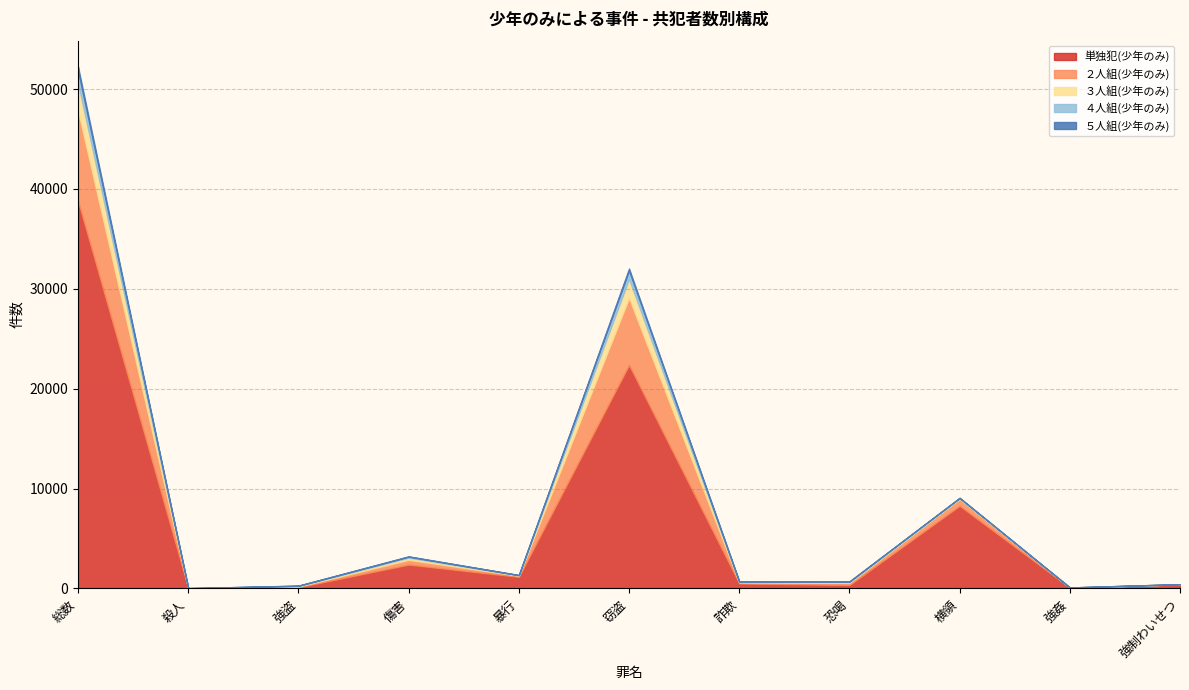

Reading left to right, list all the values displayed in this chart.

単独犯(少年のみ): 38789	33	127	2393	1169	22379	509	348	8280	89	403
２人組(少年のみ): 9029	2	68	479	109	6711	103	219	683	8	21
３人組(少年のみ): 2785	0	55	215	41	1912	55	87	81	4	6
４人組(少年のみ): 1246	2	27	97	23	831	25	38	24	3	2
５人組(少年のみ): 379	0	11	37	5	201	17	19	5	0	1